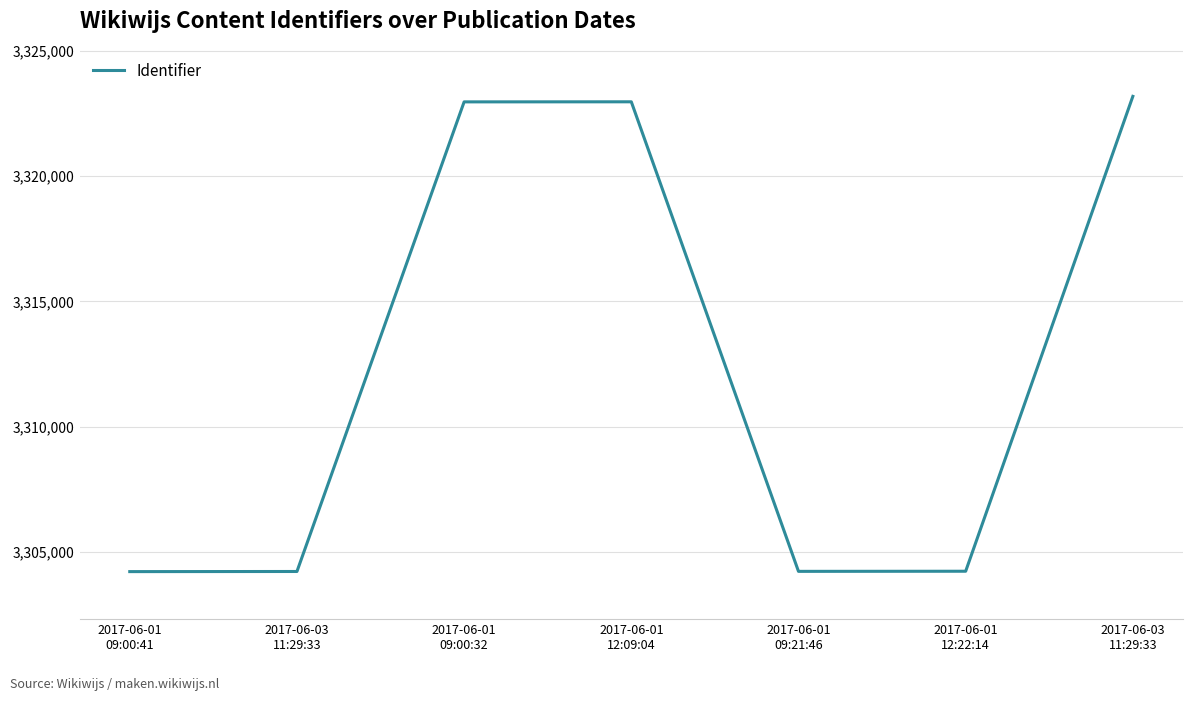

What is the average value?

3312291